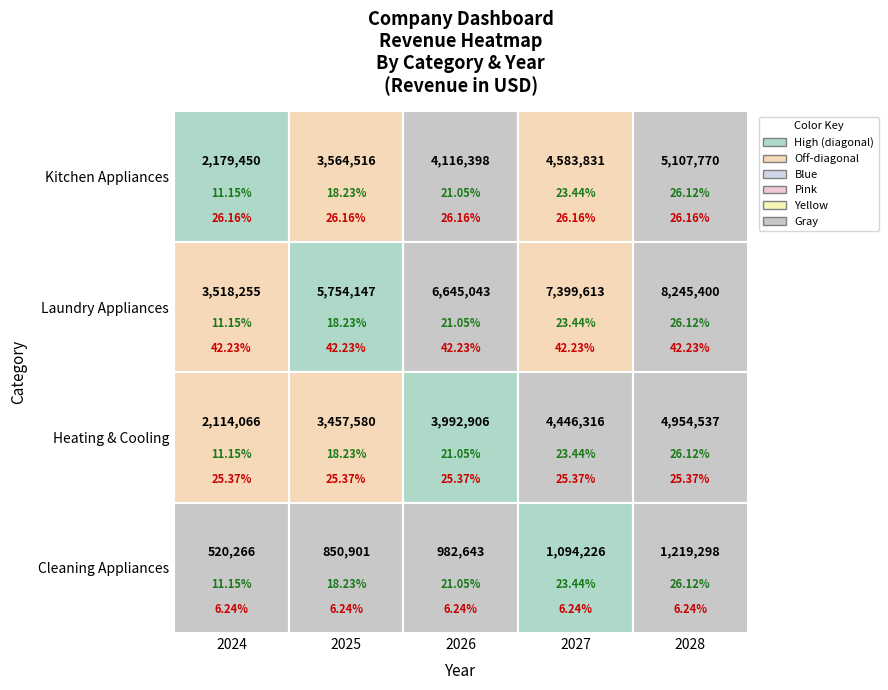

Which category has the lowest value in the Cleaning Appliances series?

2024